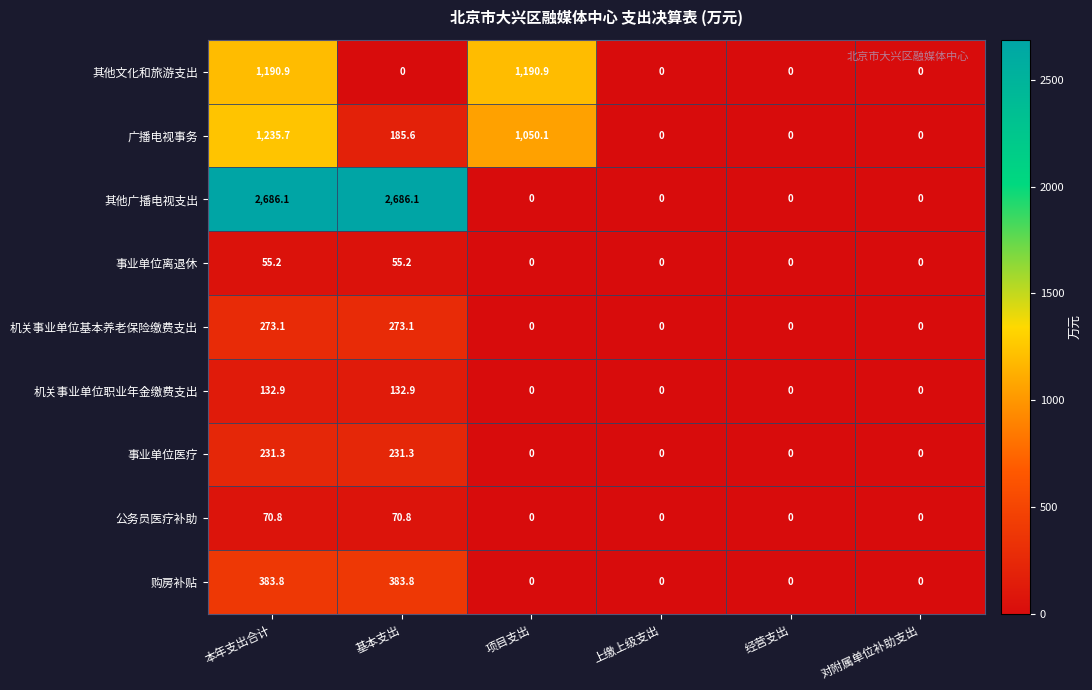

What is the sum of all 其他文化和旅游支出 values?

2381.8